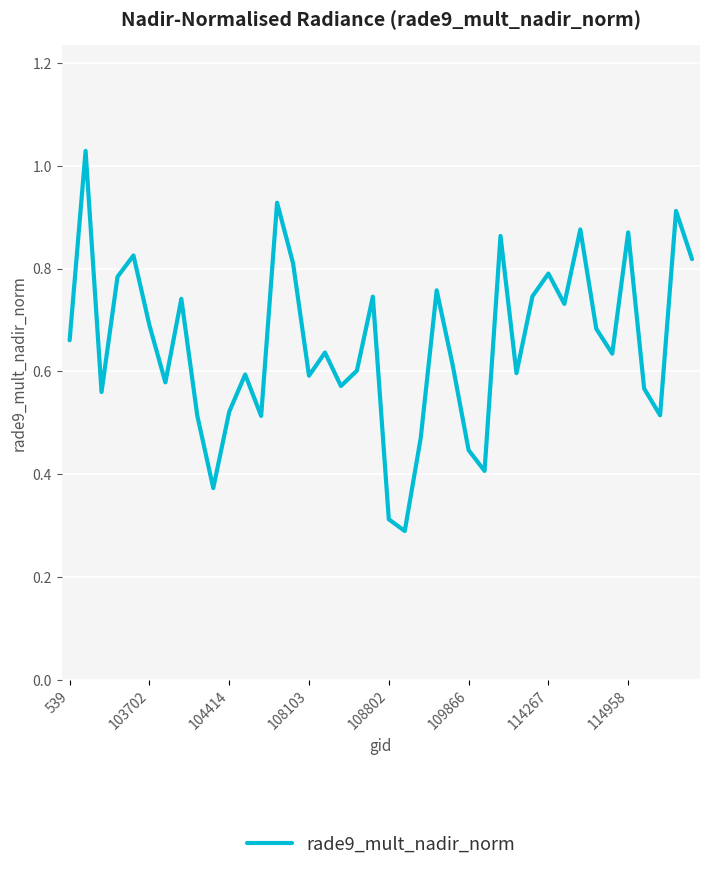

Is this an area chart (filled region under the line)?

No